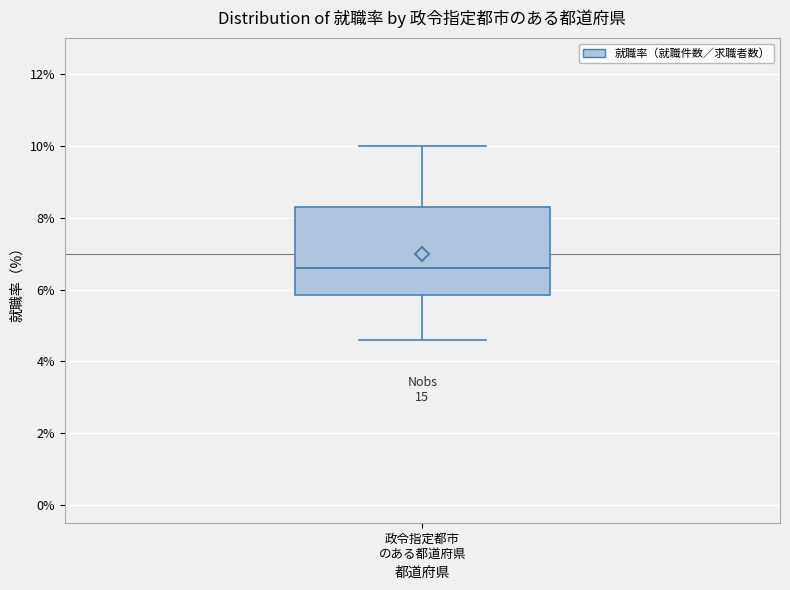

Where does the upper whisker of the box for 政令指定都市 のある都道府県 end on the y-axis? The values are not printed on the chart, so give them approximately, as read against the axis.

10.0